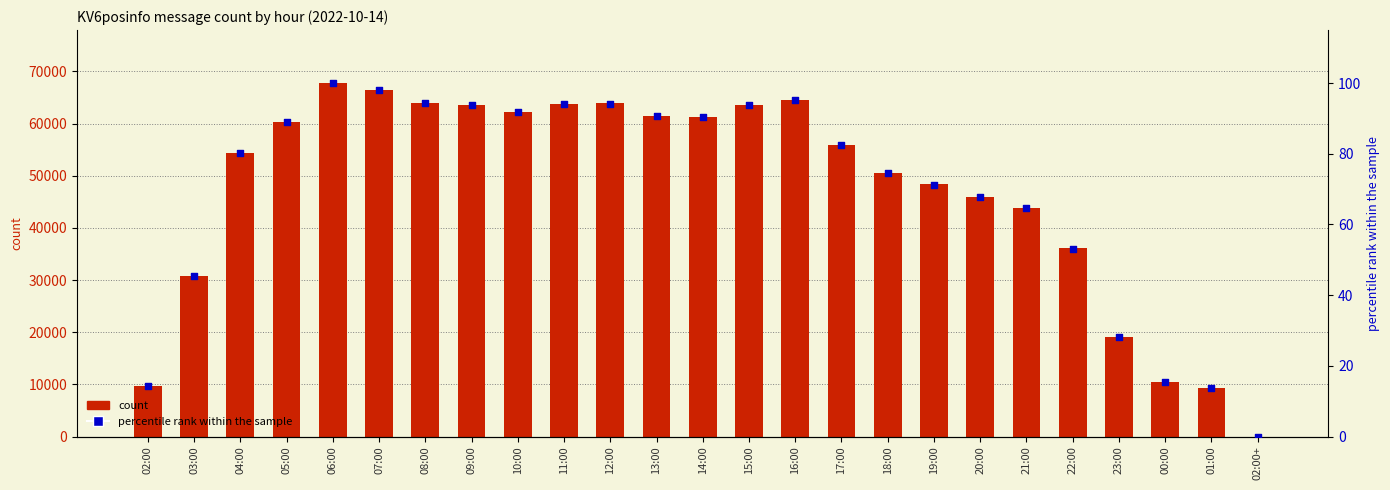

At how many categories does at least one series exceed 23594?

20